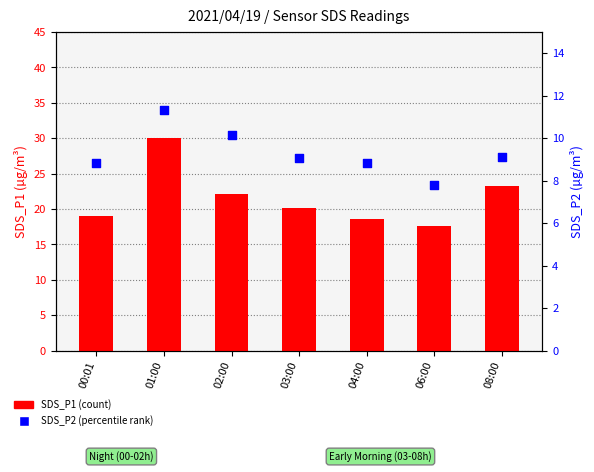

At how many categories does at least one series exceed 17?

7